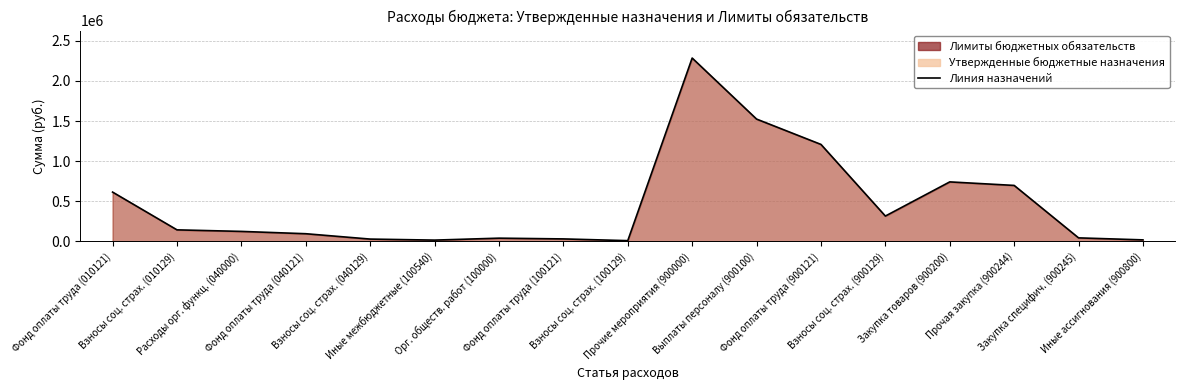

What is the change in value from Взносы соц. страх. (010129) to Иные межбюджетные (100540)?

-127915.7